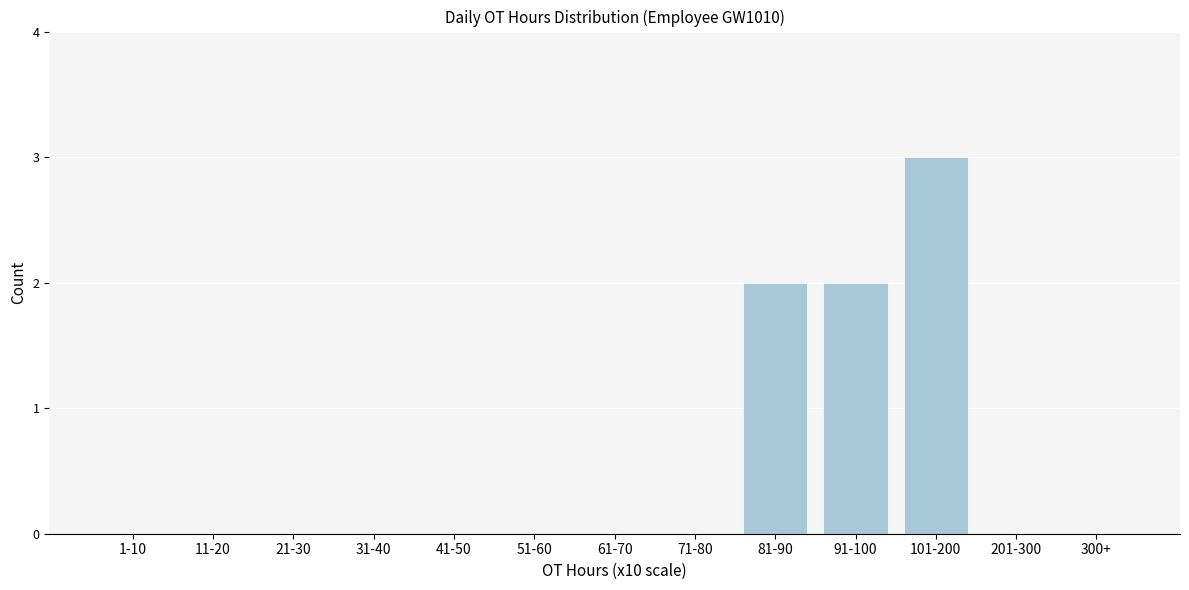

Reading left to right, extract all data points from this chart.

1-10=0	11-20=0	21-30=0	31-40=0	41-50=0	51-60=0	61-70=0	71-80=0	81-90=2	91-100=2	101-200=3	201-300=0	300+=0